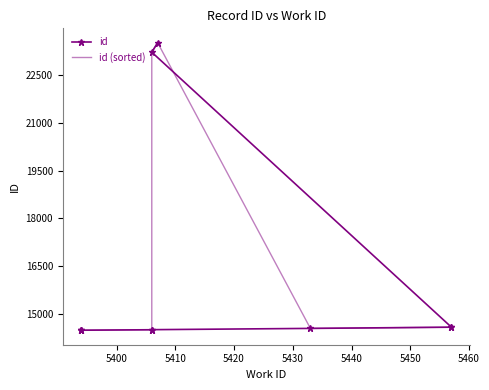

Which series has the largest total across all categories?

id